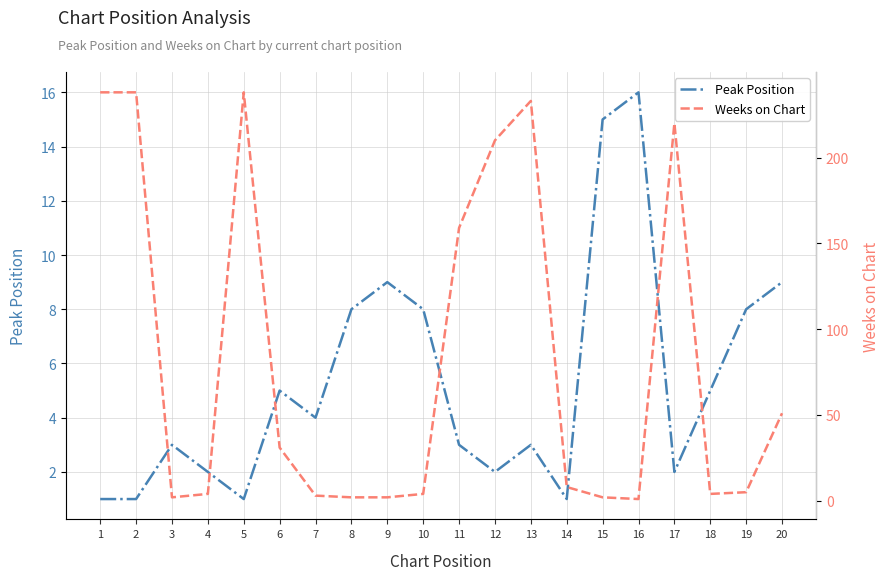

Is this an area chart (filled region under the line)?

No